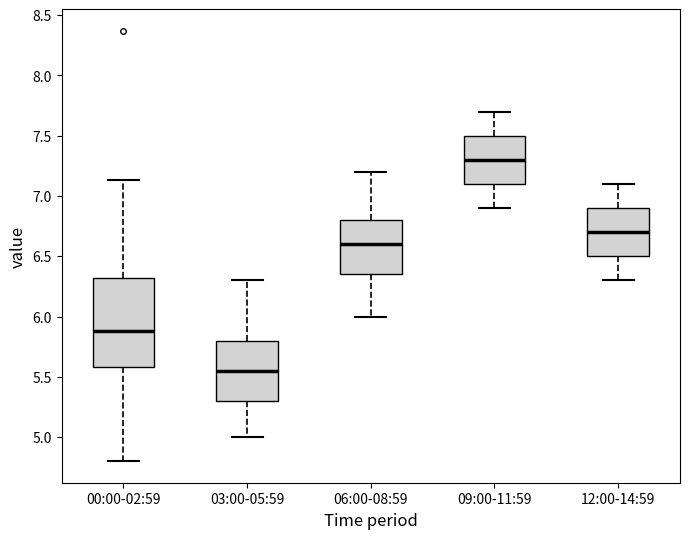

Reading left to right, read every box against the y-axis: the position of its median line, the range the box covers, and the ends of its whiskers. The values are not printed on the chart, so give them approximately, as read against the axis.

00:00-02:59: median 5.90, box 5.60 to 6.30, whiskers 4.80 to 7.15
03:00-05:59: median 5.55, box 5.30 to 5.80, whiskers 5.00 to 6.30
06:00-08:59: median 6.60, box 6.35 to 6.80, whiskers 6.00 to 7.20
09:00-11:59: median 7.30, box 7.10 to 7.50, whiskers 6.90 to 7.70
12:00-14:59: median 6.70, box 6.50 to 6.90, whiskers 6.30 to 7.10